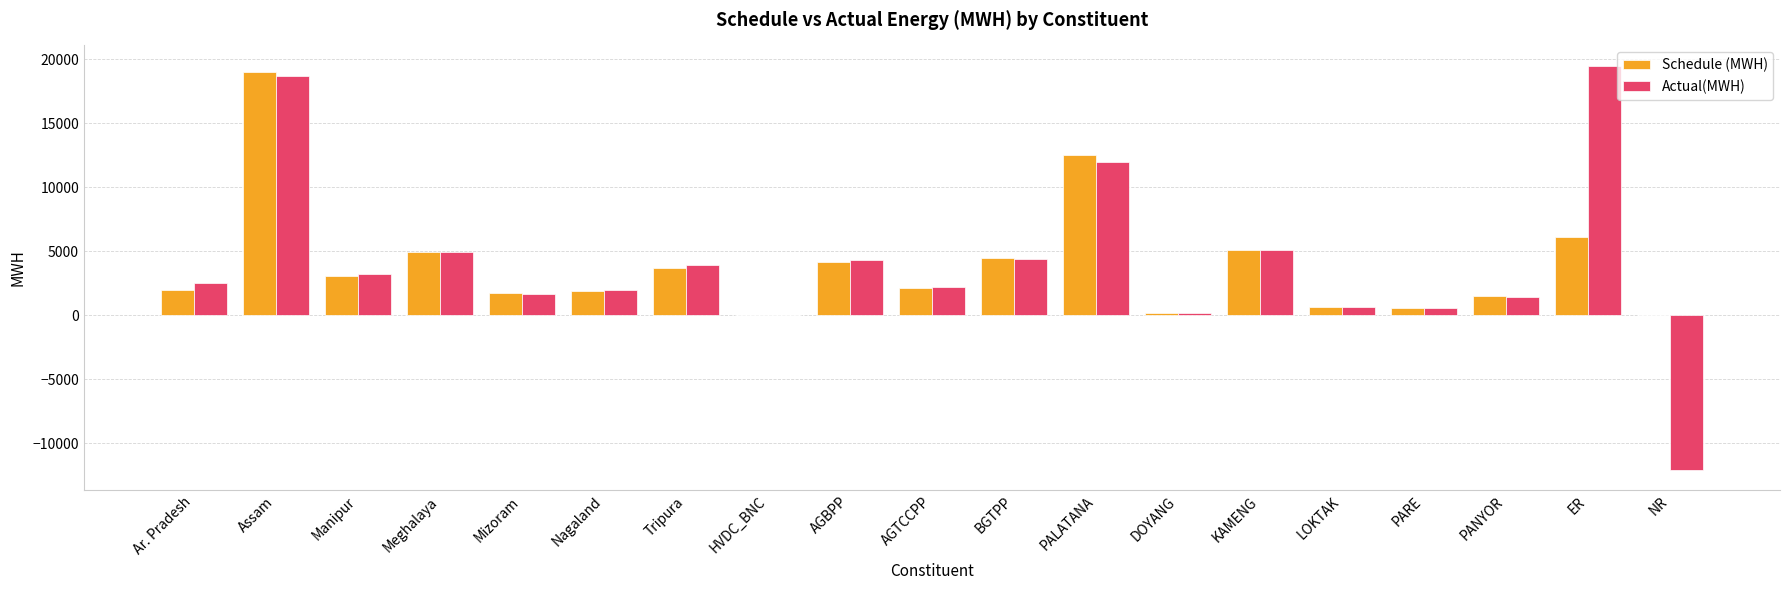

How many groups of bars are there?

19